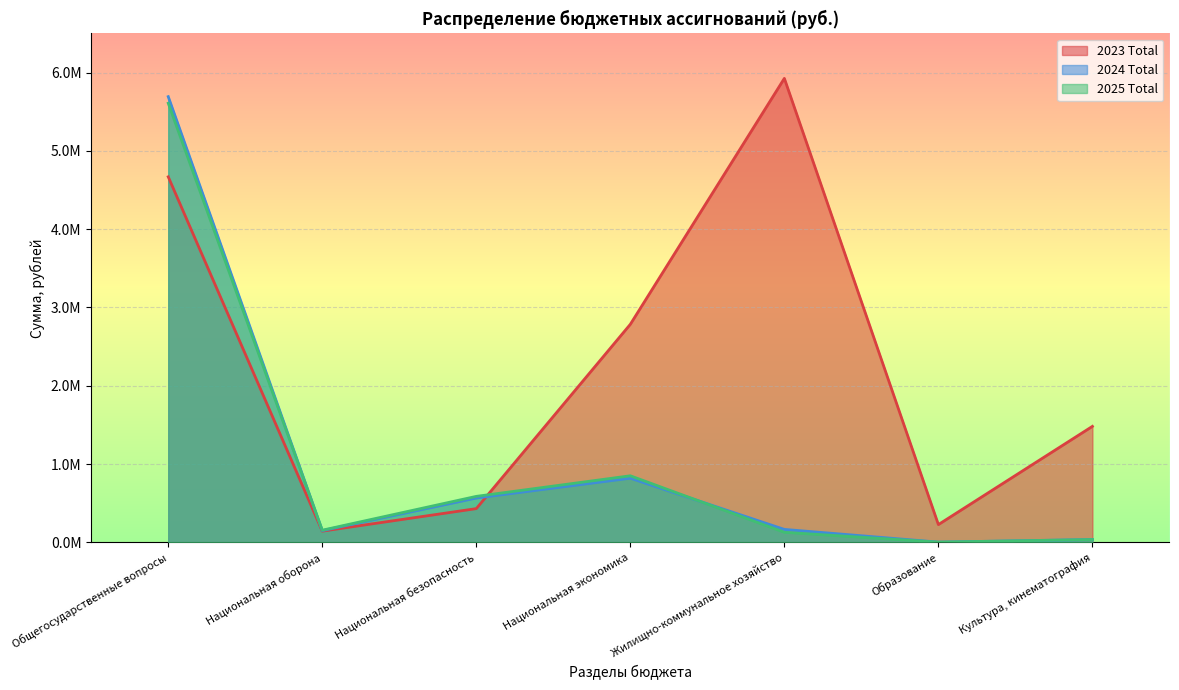

What is the label of the 4th point from the left?

Национальная экономика